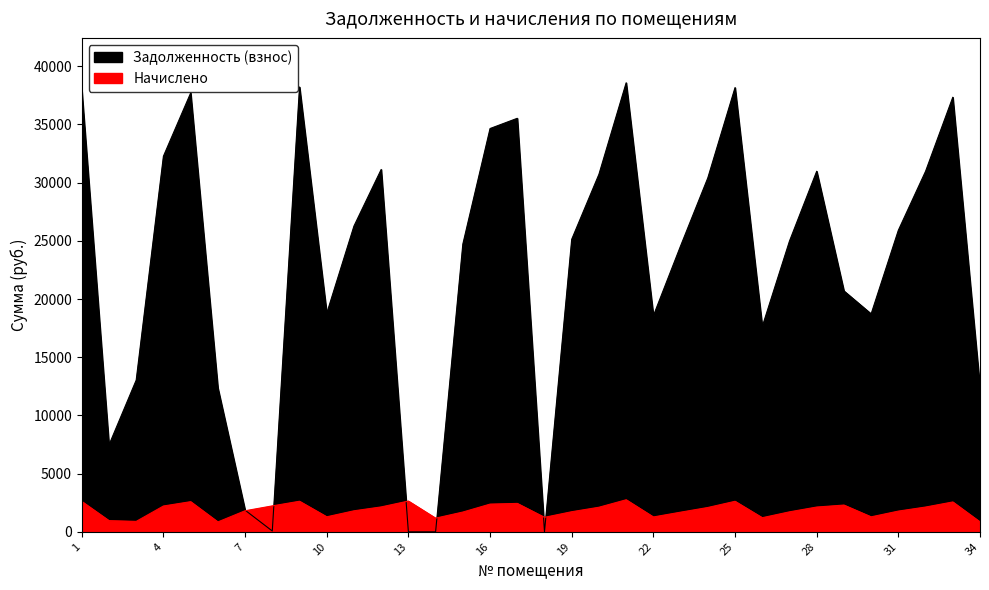

Rank the series at 33 from highest to lowest value.

Задолженность (взнос), Начислено